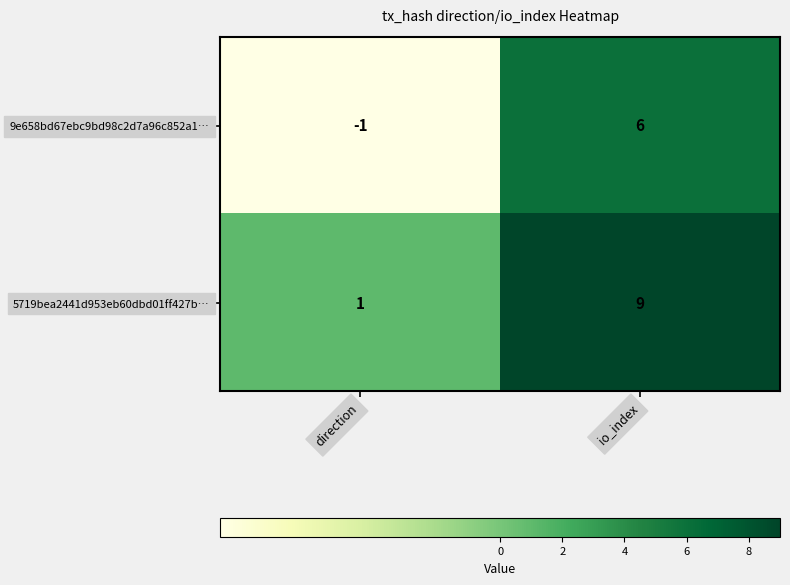

Which series has the widest spread of values?

5719bea2441d953eb60dbd01ff427b…